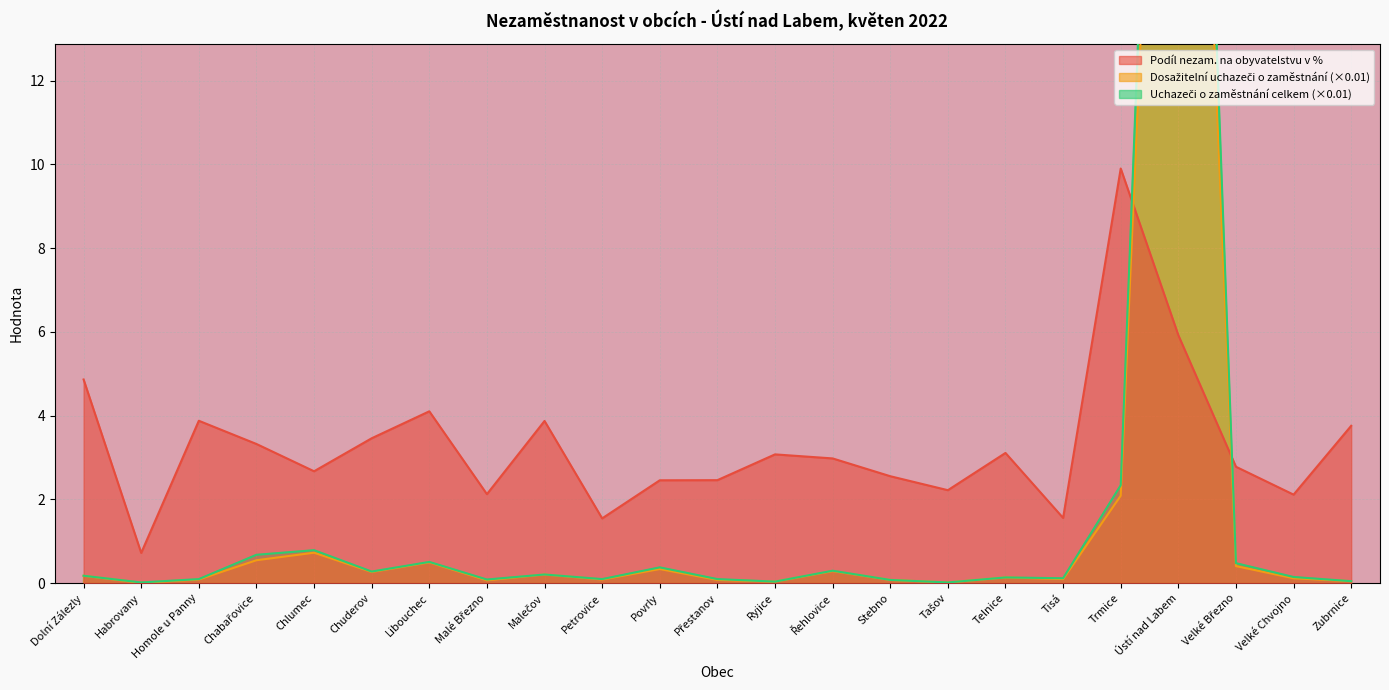

Is it true that Uchazeči o zaměstnání celkem equals 0.3 at Chuderov?

True